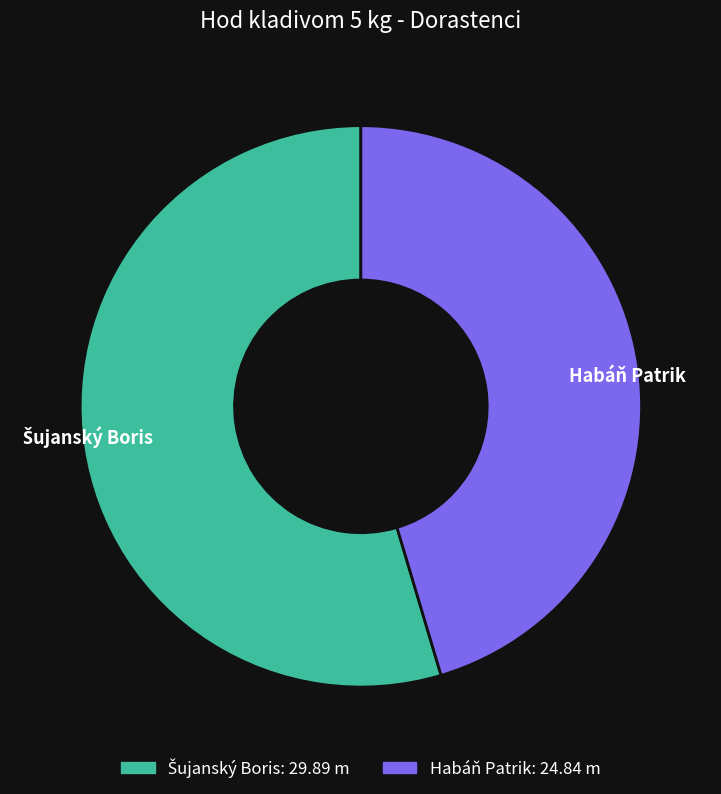

How many slices are in this pie chart?

2